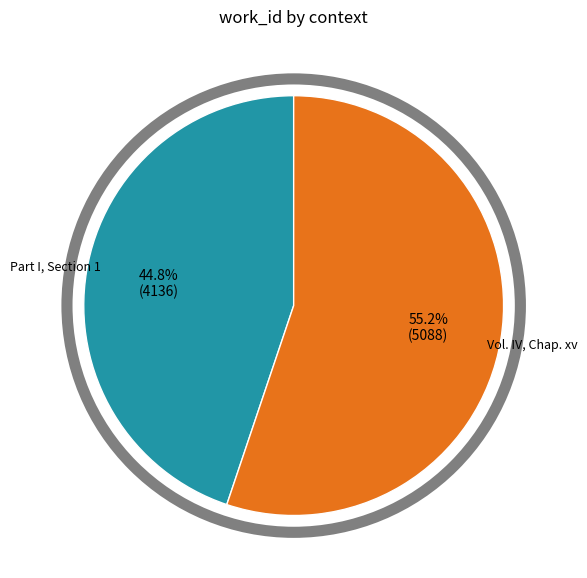

Which has a higher value, Vol. IV, Chap. xv or Part I, Section 1?

Vol. IV, Chap. xv